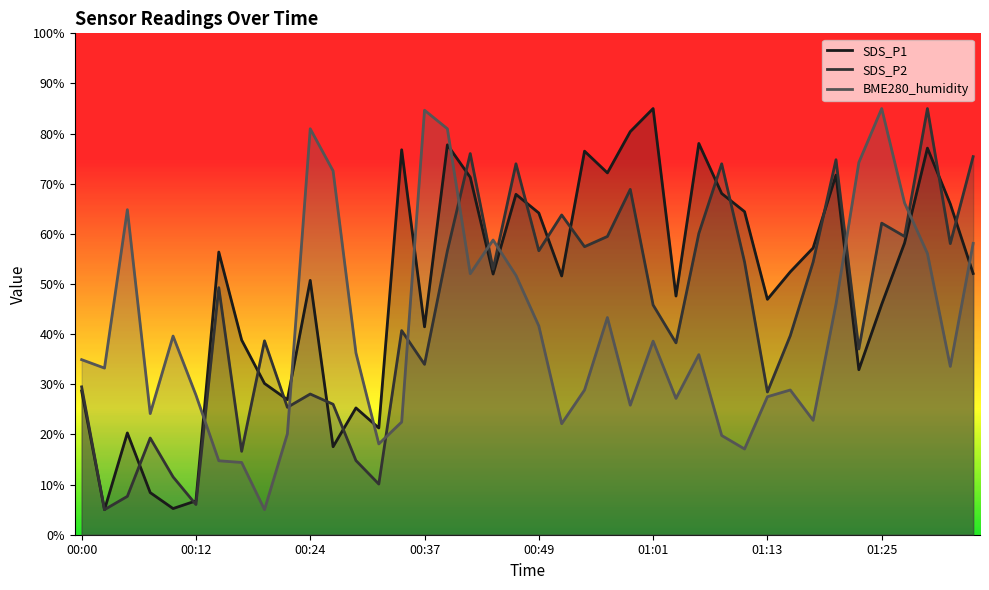

What is the maximum value shown in the chart?

85.0